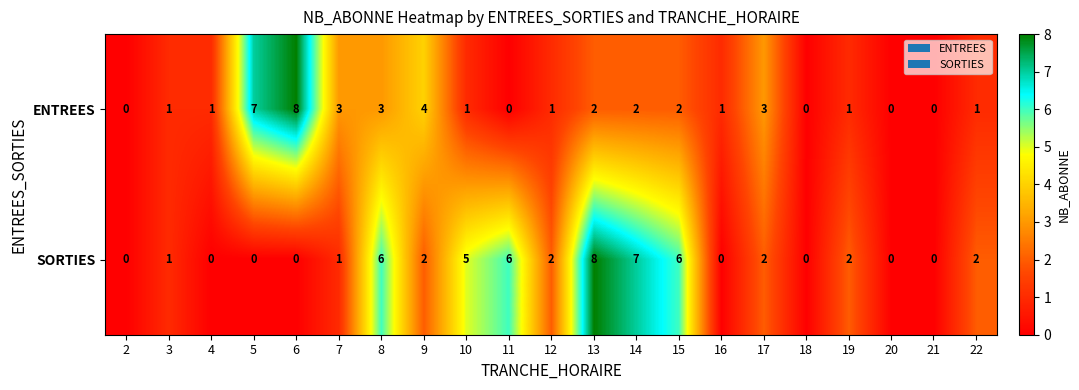

How many values in SORTIES are above zero?

13